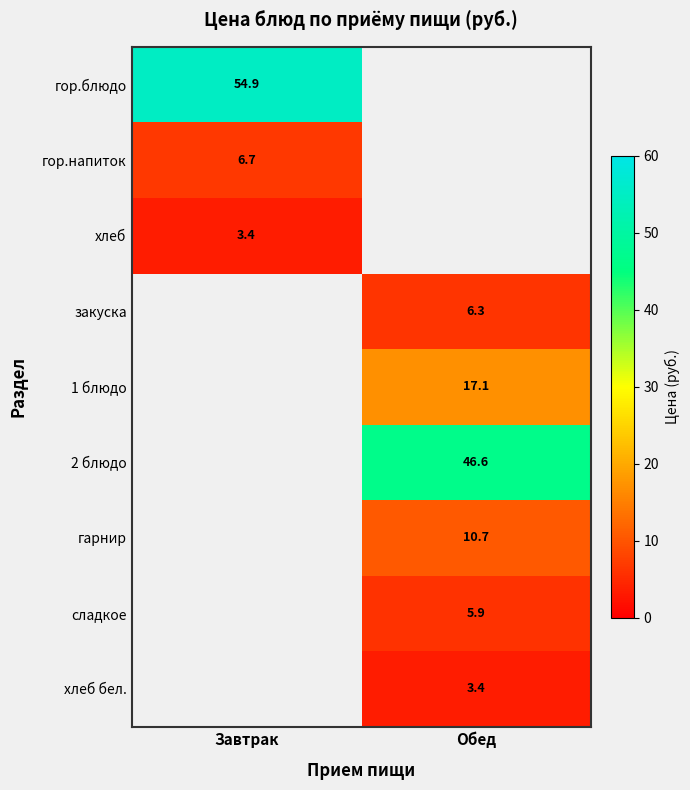

Is it true that гор.напиток equals 4.7 at Завтрак?

False